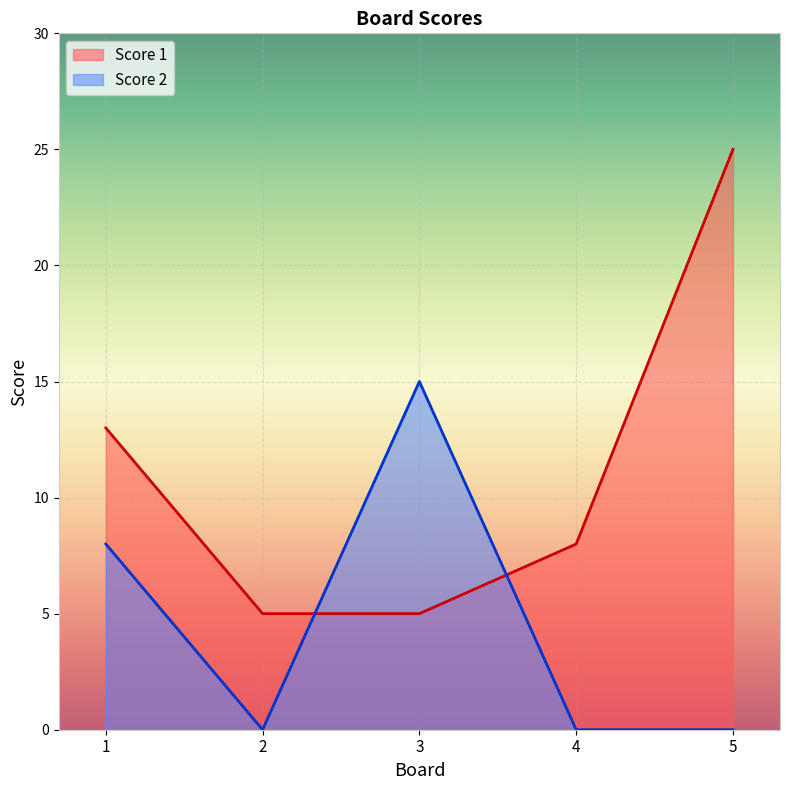

At how many categories does at least one series exceed 17?

1